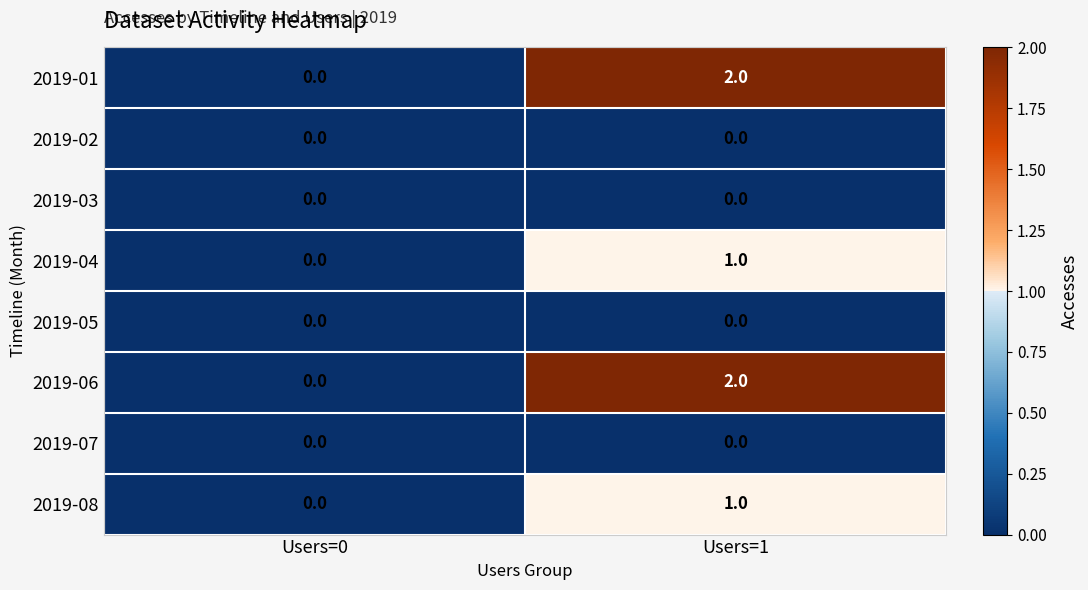

List the labels in order of 2019-08 value, smallest first.

Users=0, Users=1